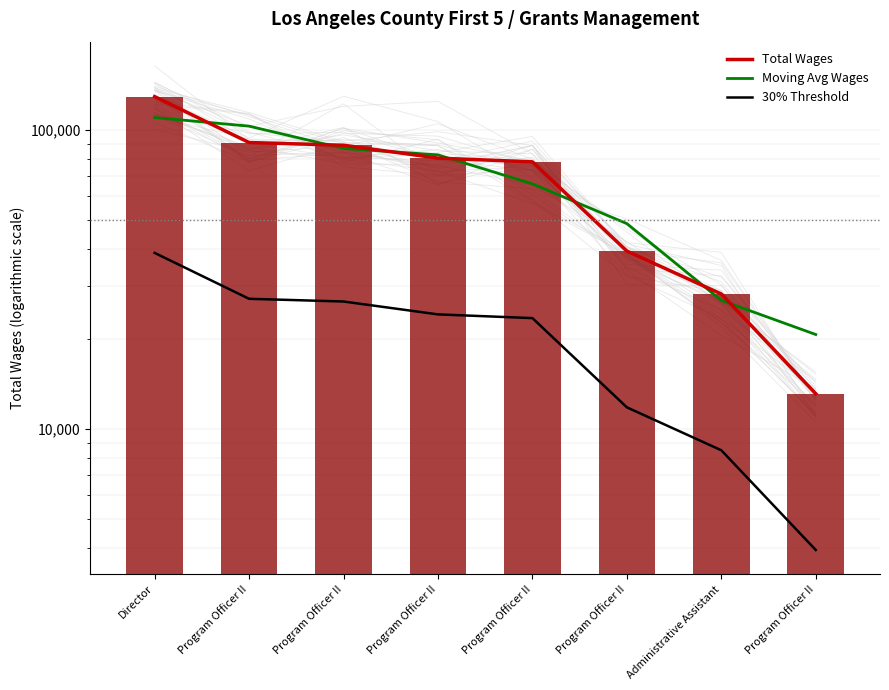

Read the 30% Threshold value at Program Officer II.

23468.4